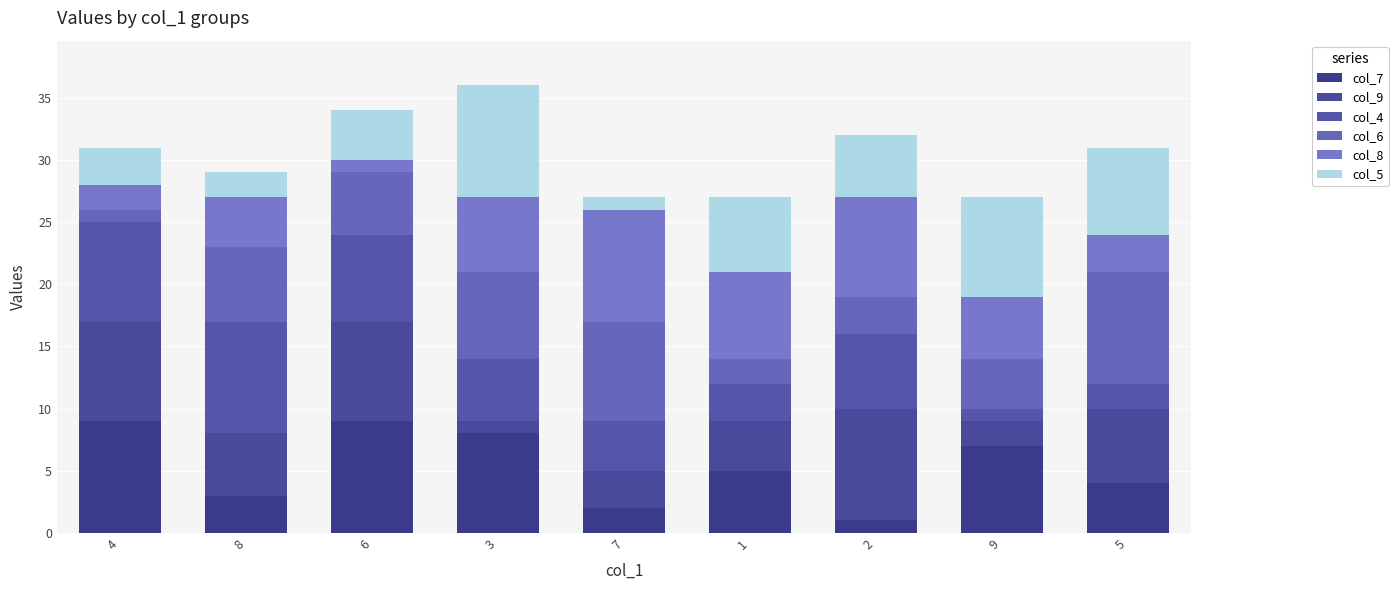

Are the bars grouped side by side (vs. stacked)?

No